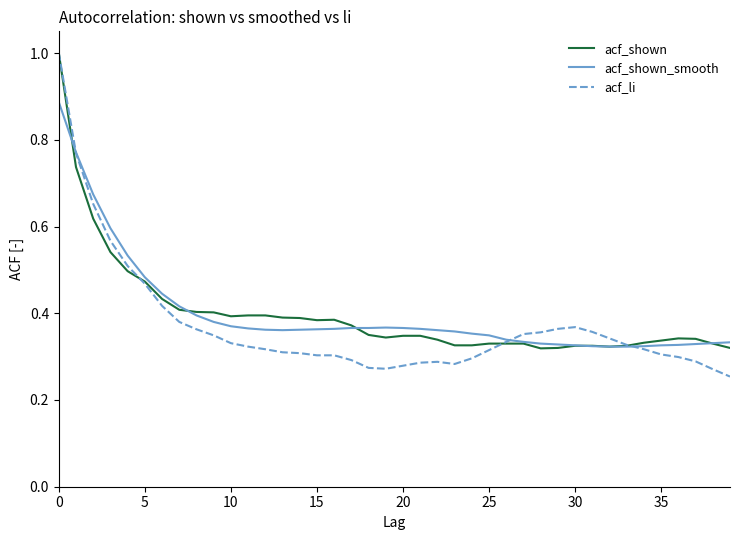

True or false: acf_shown and acf_shown_smooth cross at least once.

True